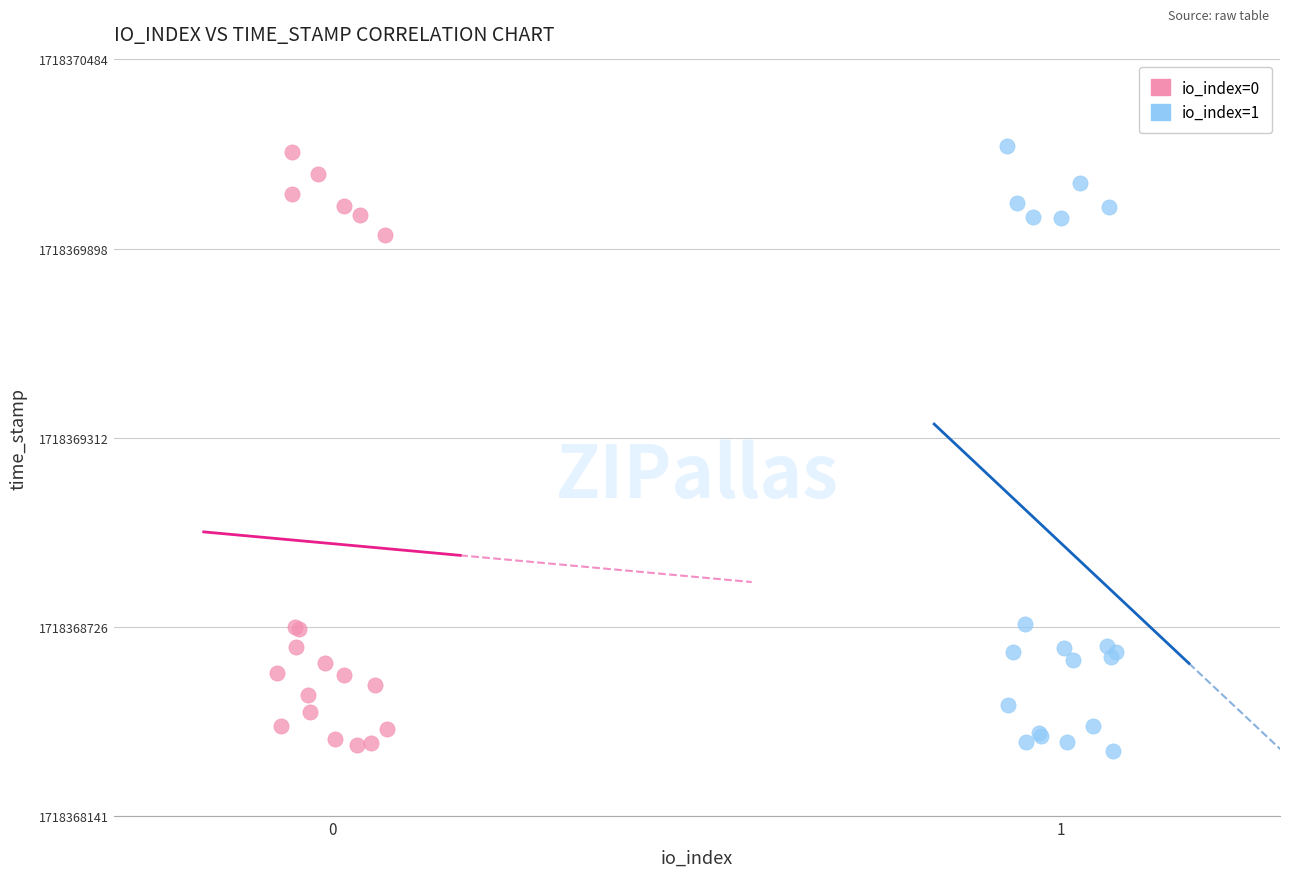

What are all the series names shown in the legend?

io_index=0, io_index=1